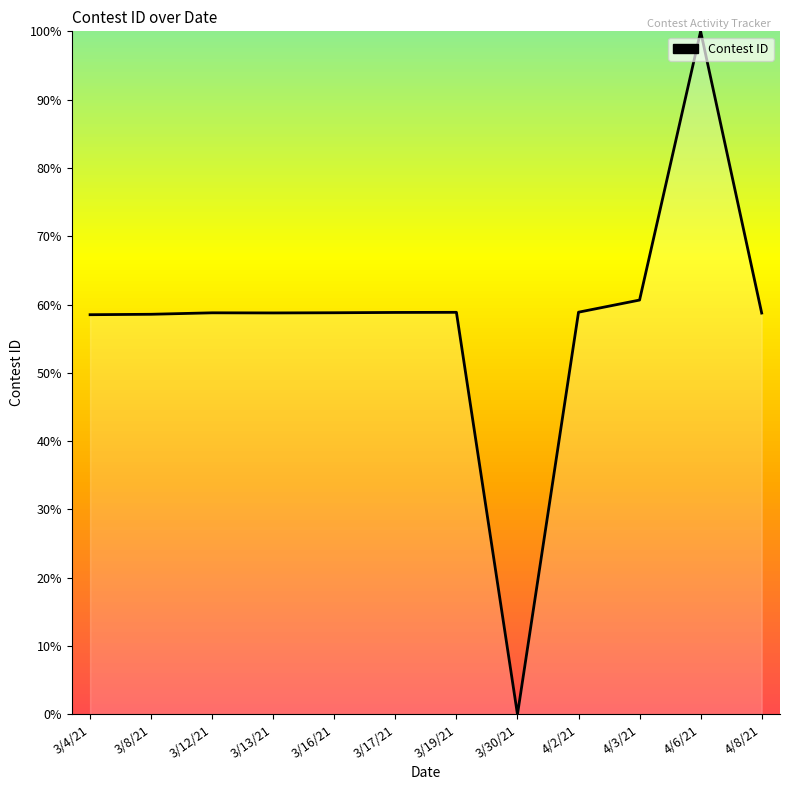

Between 3/16/21 and 3/30/21, which is larger?

3/16/21